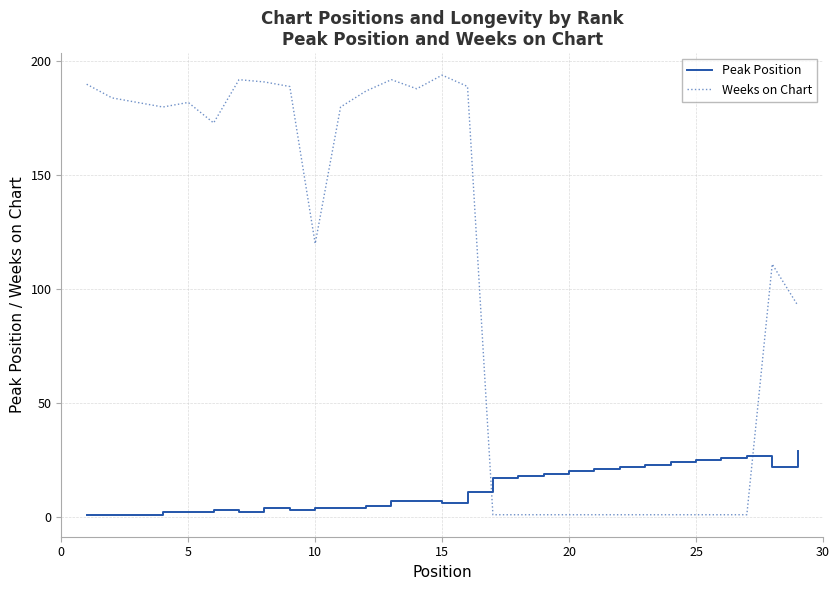

List the series in order of their overall mean, lowest first.

Peak Position, Weeks on Chart